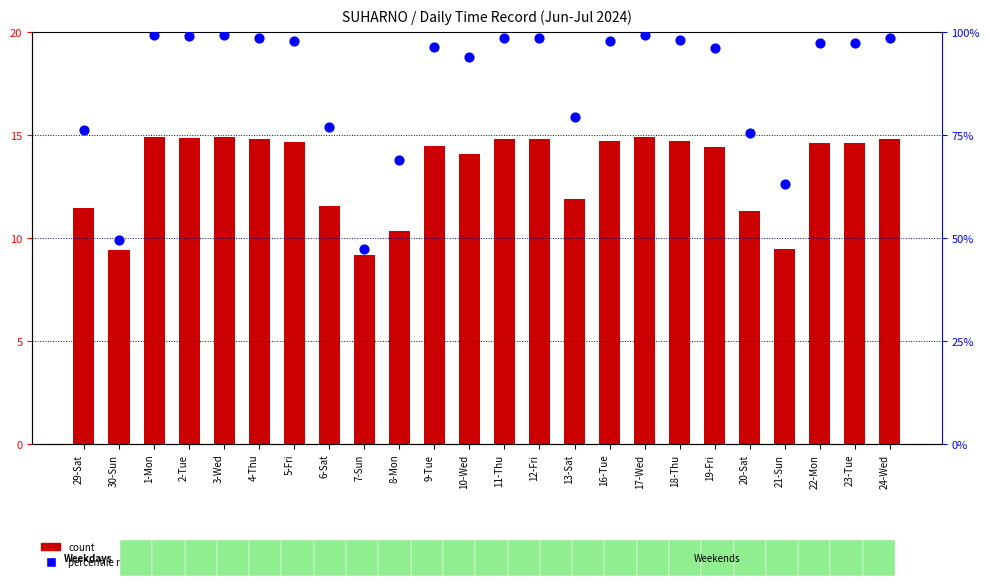

What is the total value across all series at 21-Sun?

72.7